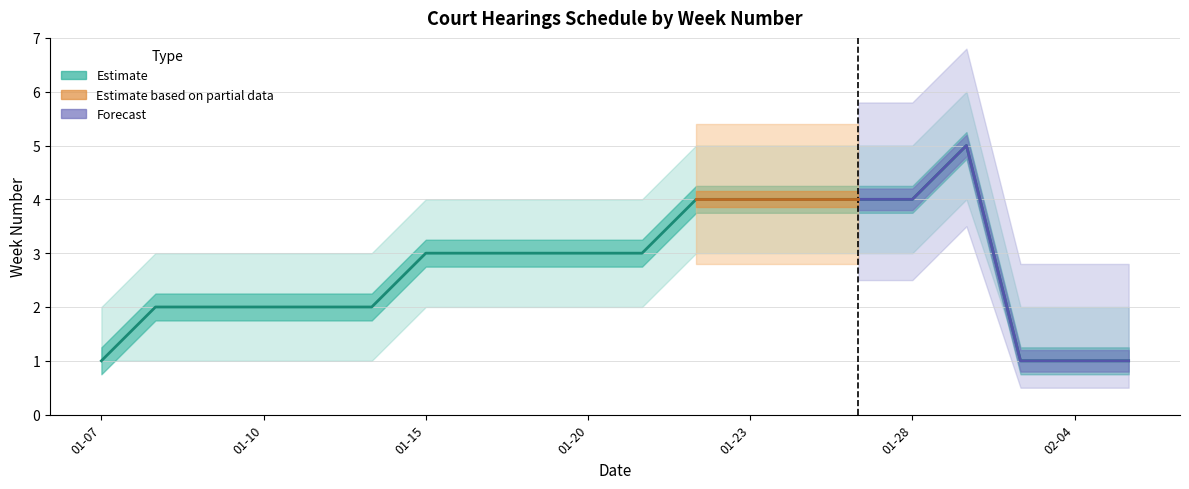

Count the number of categories in the chart.

20